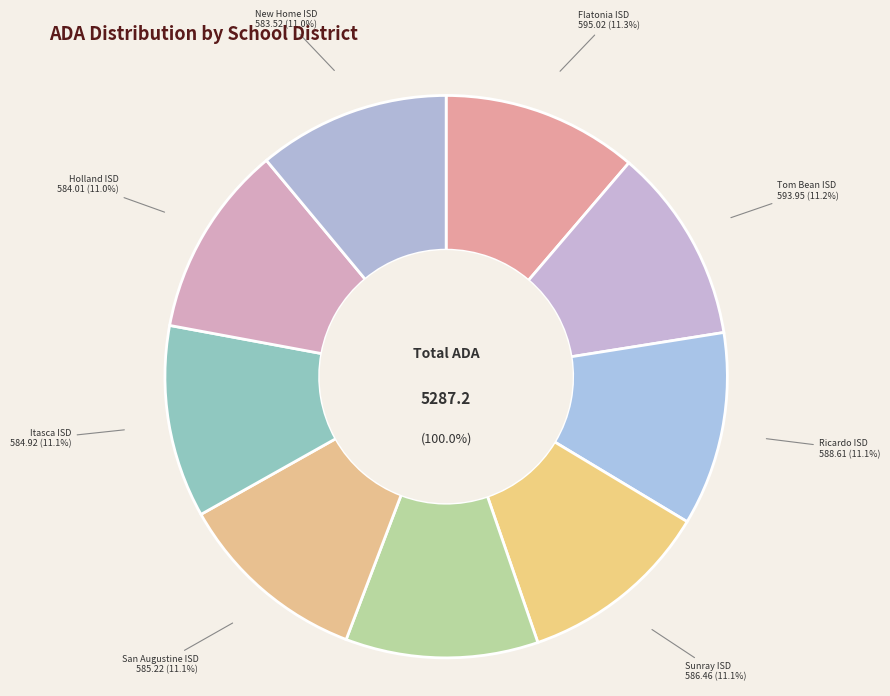

What percentage is the Ricardo ISD slice, to the nearest percent?

11%